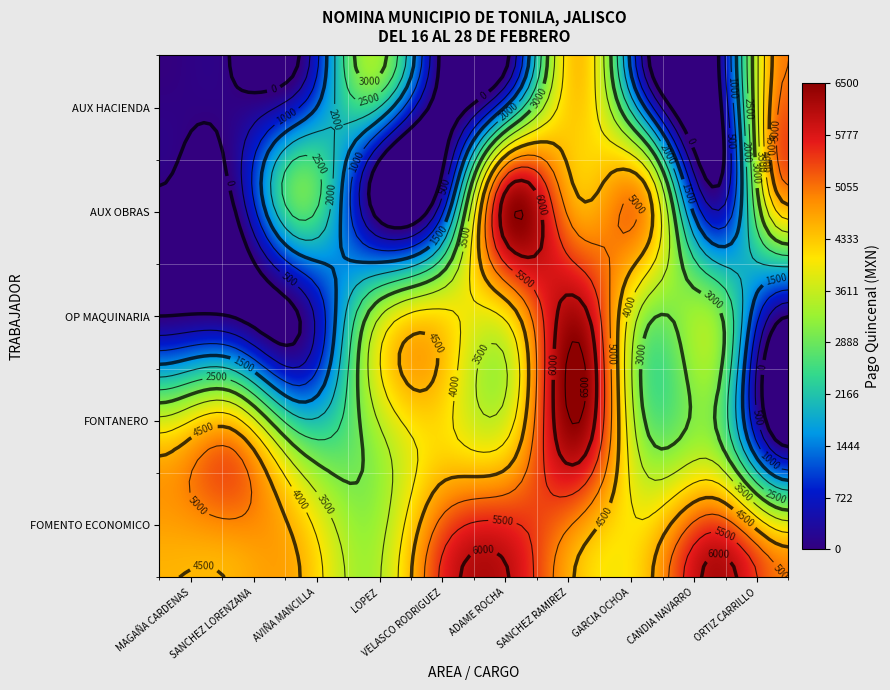

What is the difference between the maximum and minimum values in the FOMENTO ECONOMICO series?

2872.0